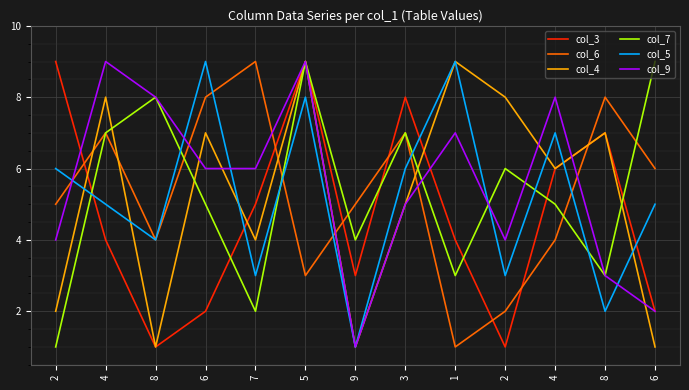

What are all the series names shown in the legend?

col_3, col_6, col_4, col_7, col_5, col_9